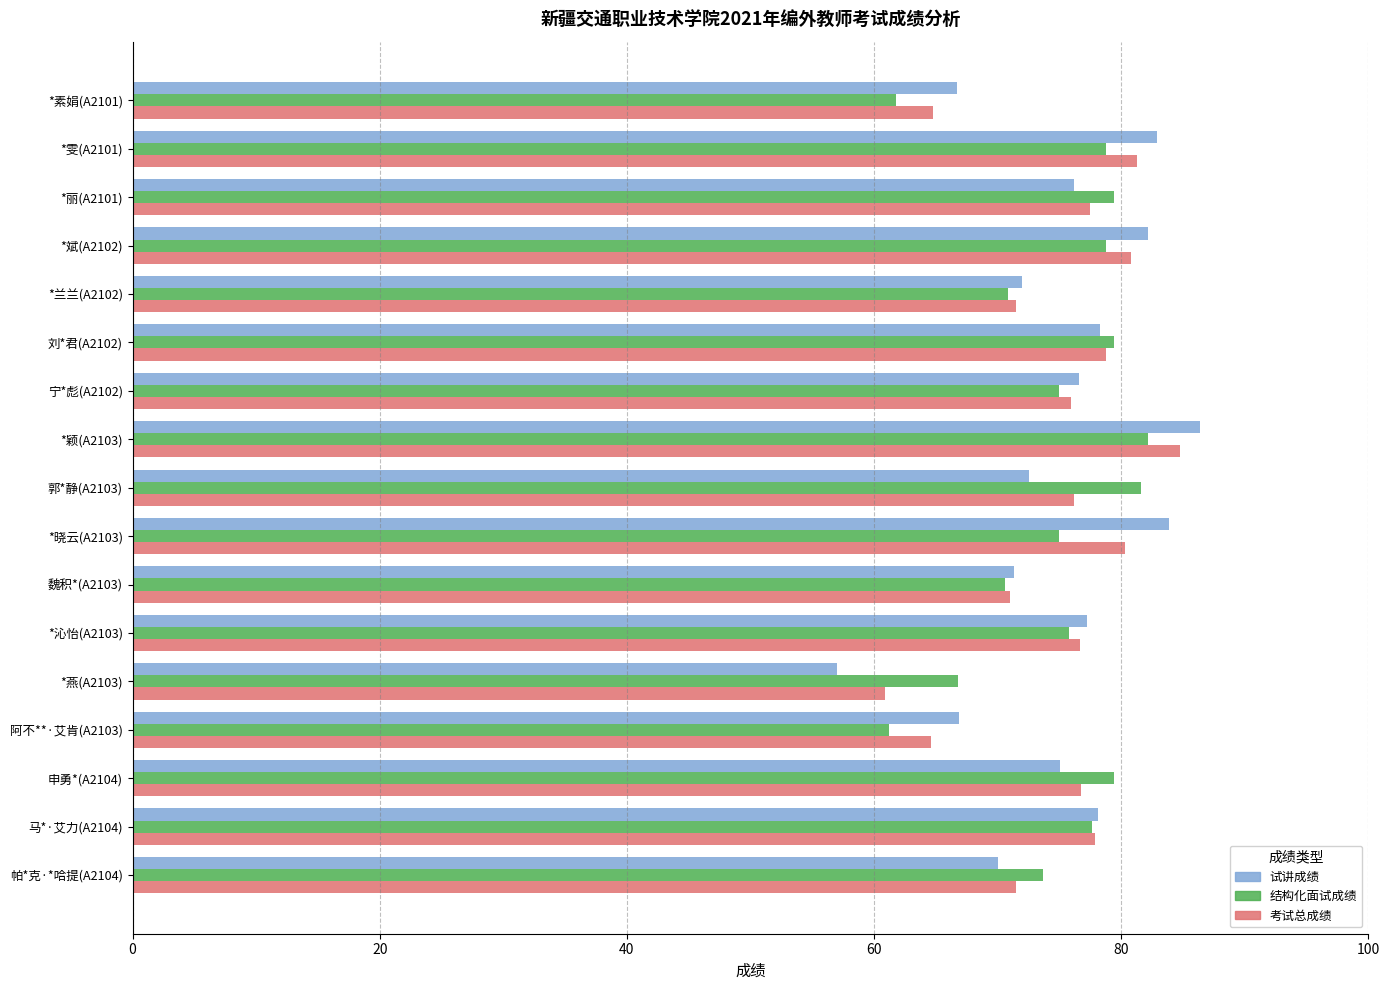

What is the lowest value of the 试讲成绩 series?

57.0